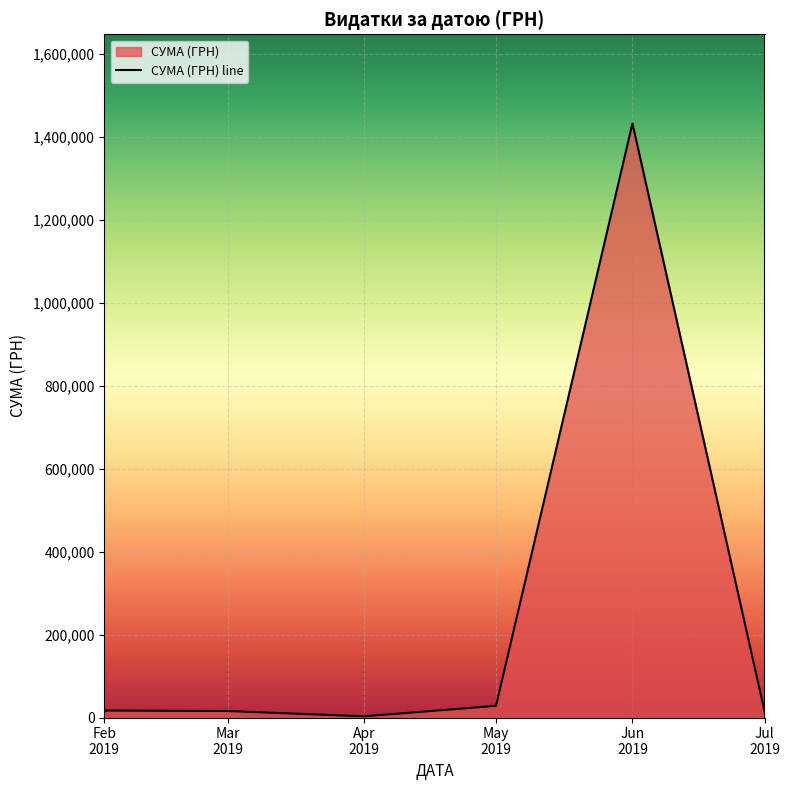

What is the sum of the values at May
2019 and Jun
2019?

1460218.5